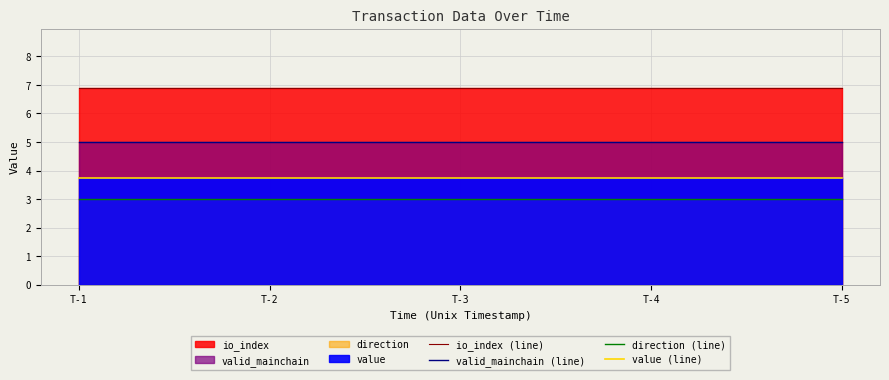

True or false: io_index (line) and value (line) intersect in this chart.

False